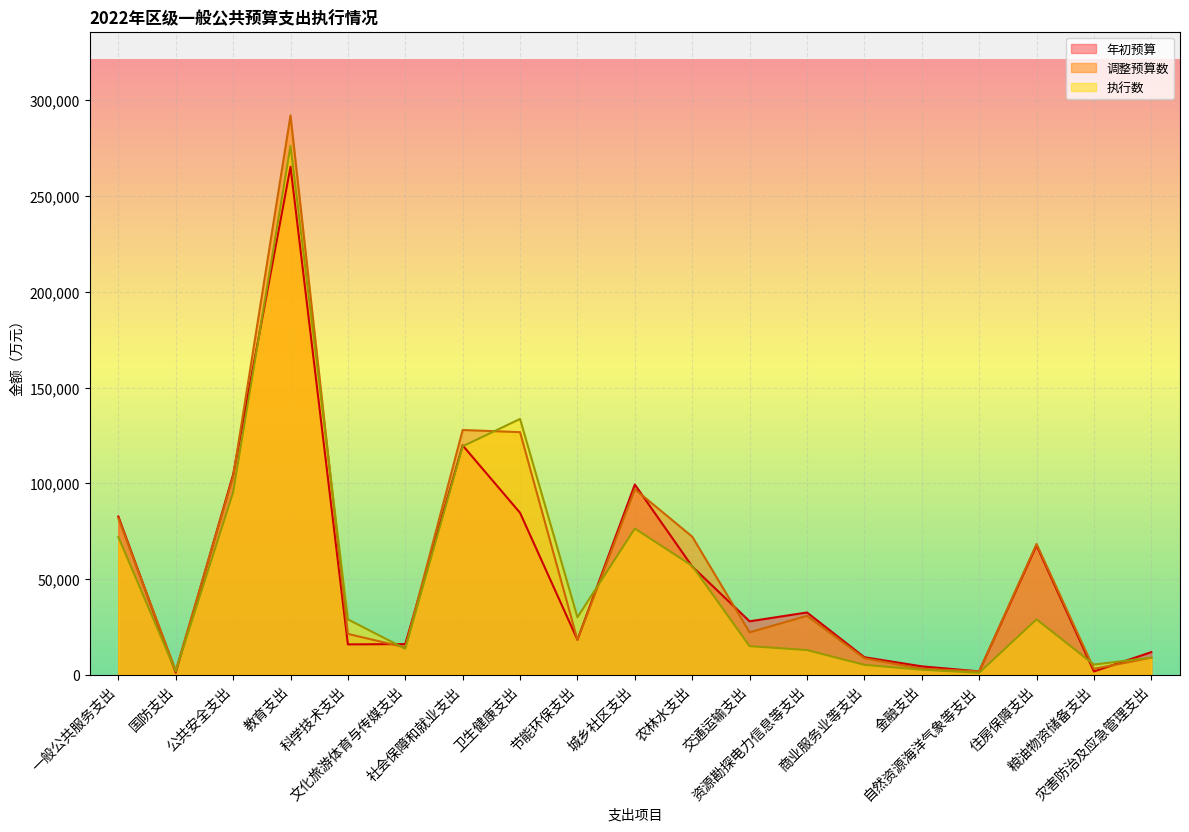

Which series has the widest spread of values?

调整预算数